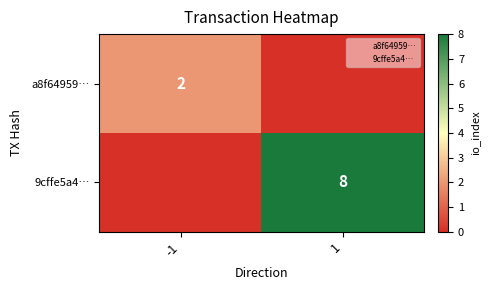

What is the sum of the a8f64959… values at -1 and 1?

2